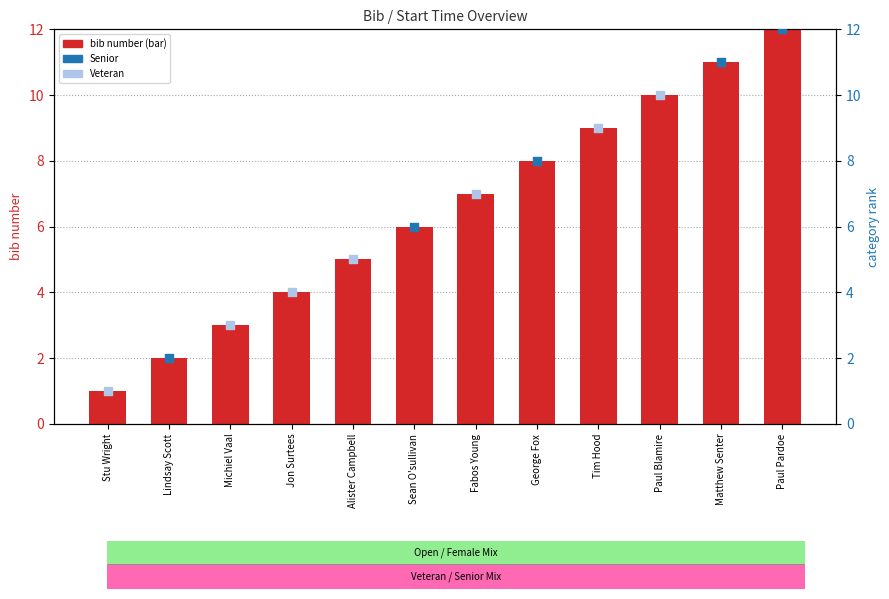

Which series has the widest spread of Y values?

bib number